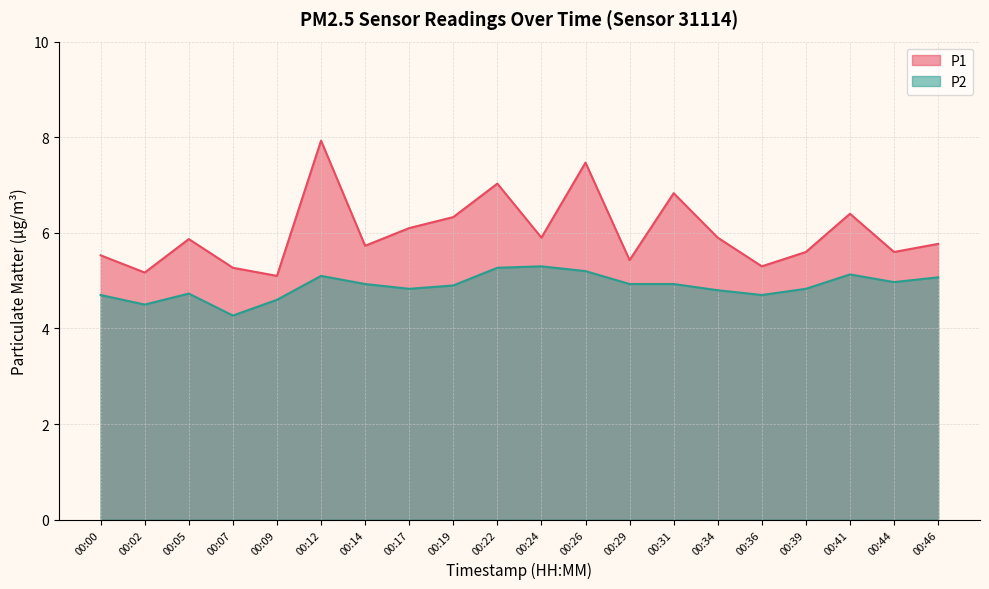

What is the greatest value displayed?

7.9